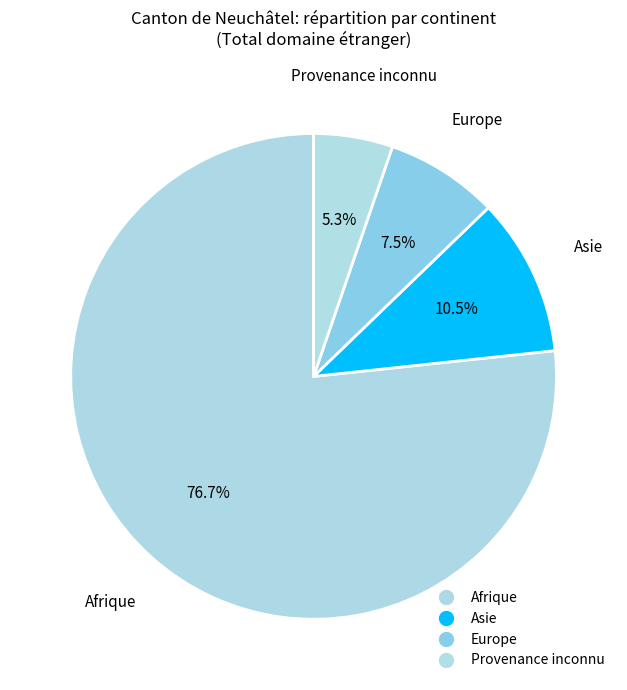

Approximately how many times larger is the value at Afrique compared to Europe?

10.2